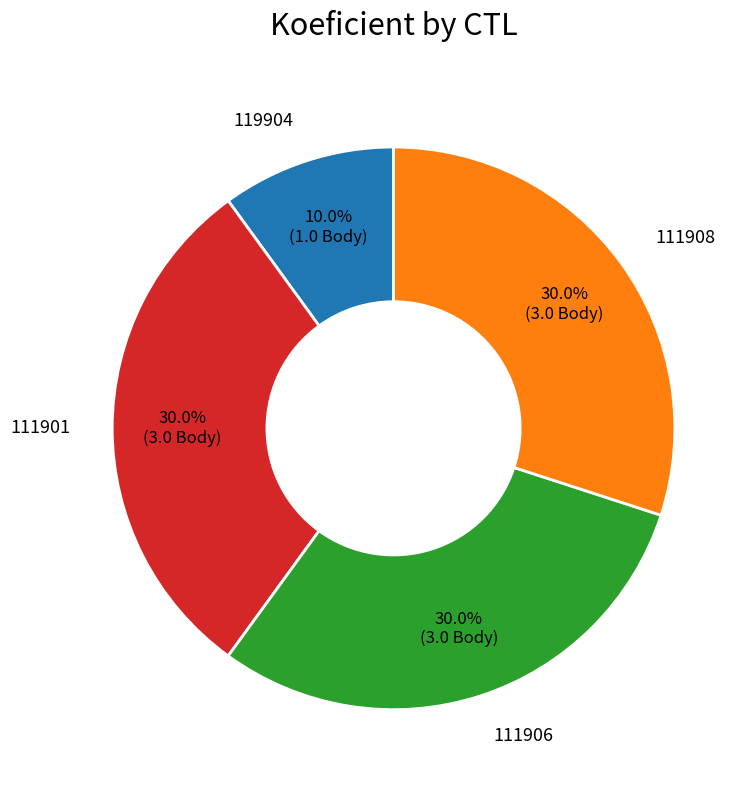

Is there a majority slice in this chart?

No